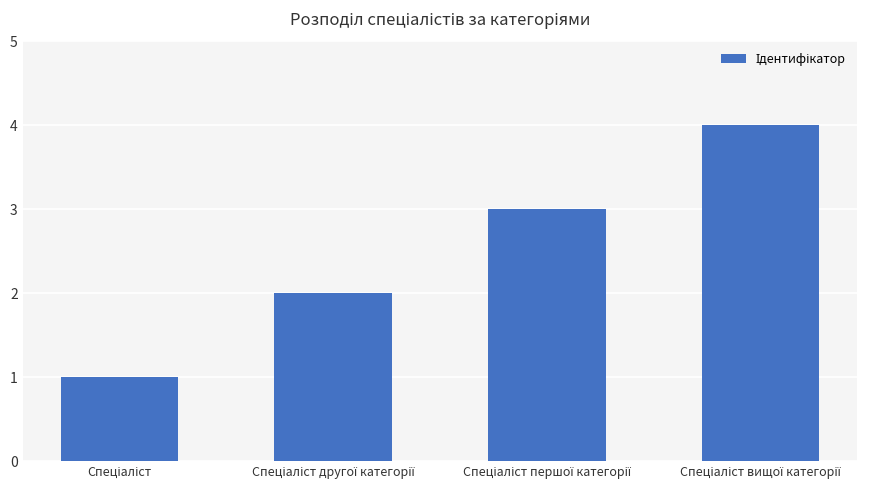

What is the sum of all values?

10